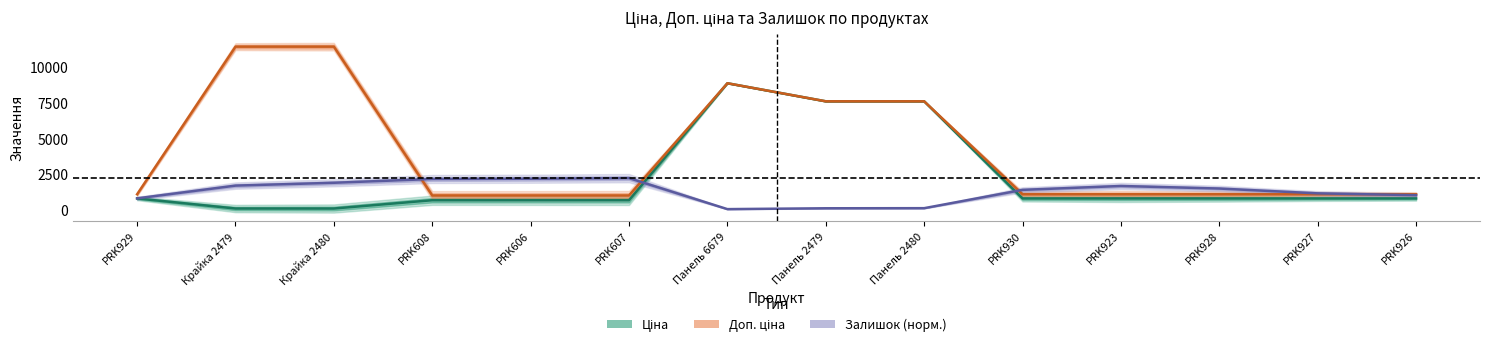

Read the Доп. ціна value at PRK930.

1109.2